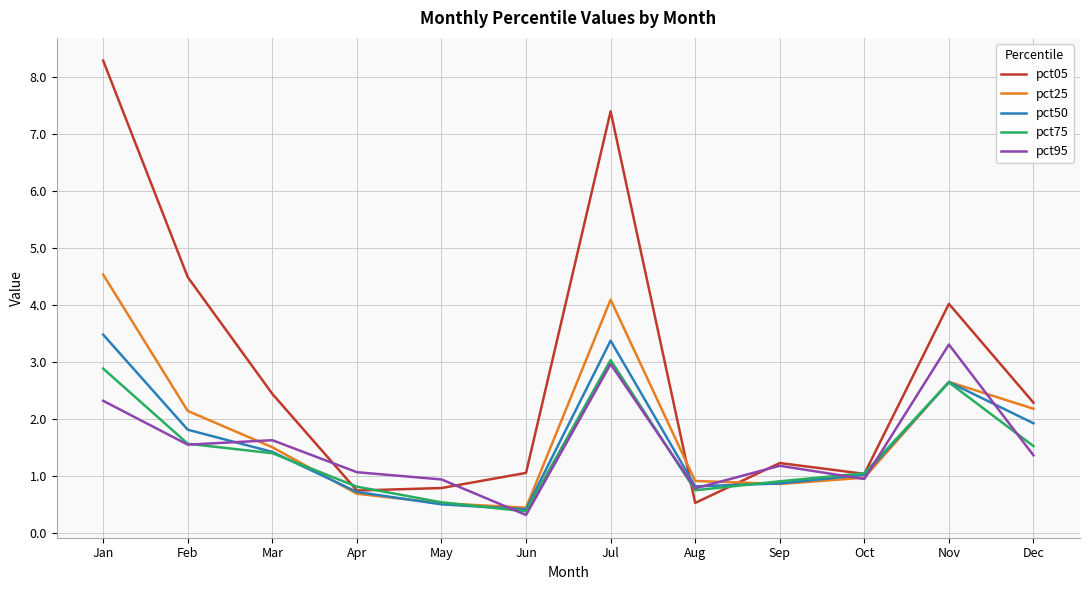

What is the total value across all series at Sep?

5.1